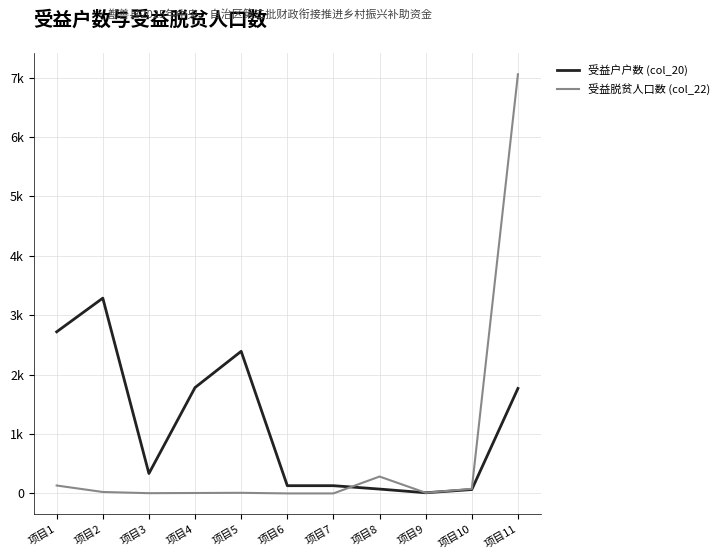

At which category is the sum across all series the highest?

项目11